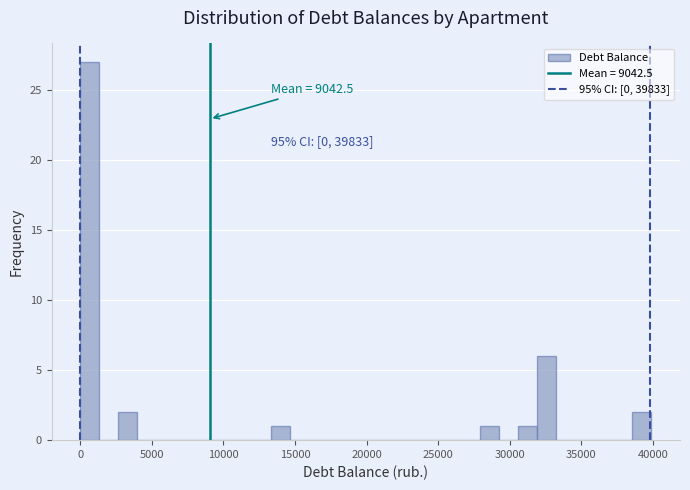

Around what value on the x-axis is the tallest bar? Give the approximate position of its centre, as read against the axis.

500